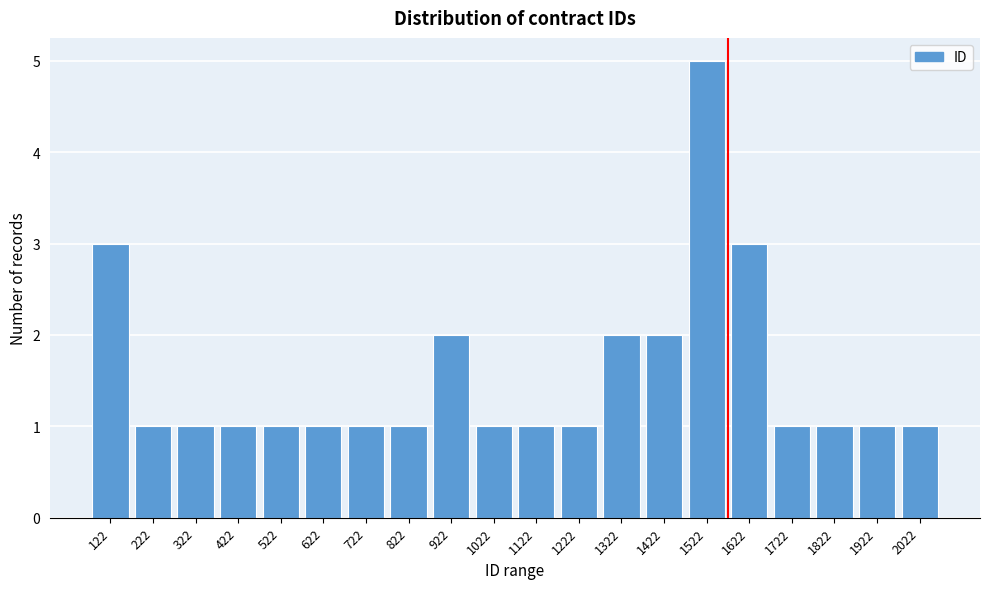

Reading right to left, list all the values displayed in this chart.

1	1	1	1	3	5	2	2	1	1	1	2	1	1	1	1	1	1	1	3